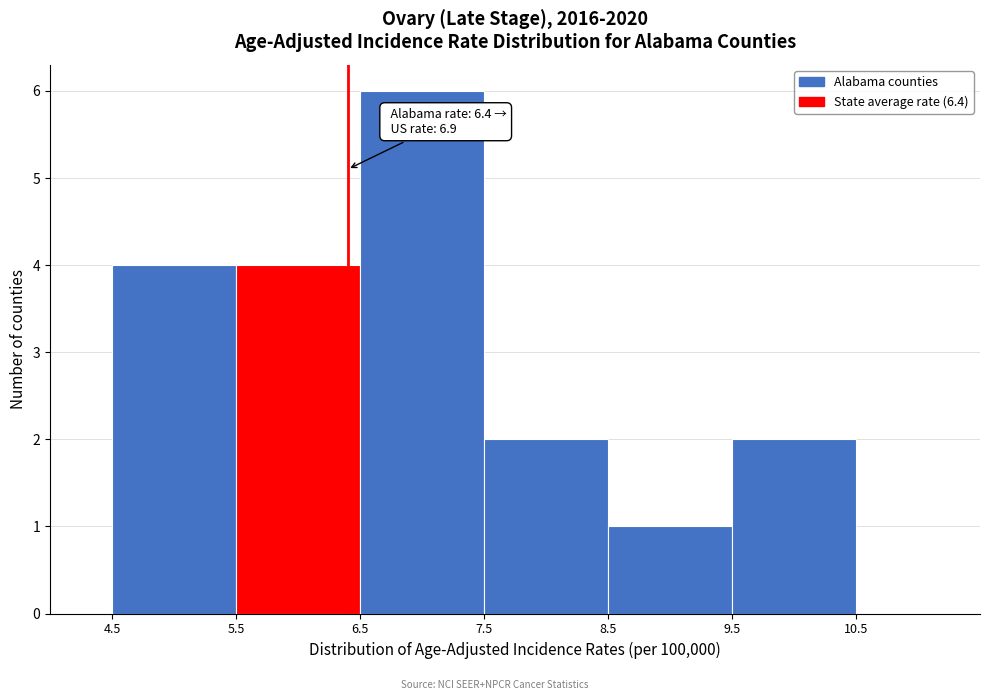

Which range on the x-axis has the tallest bar?

6.5 to 7.5